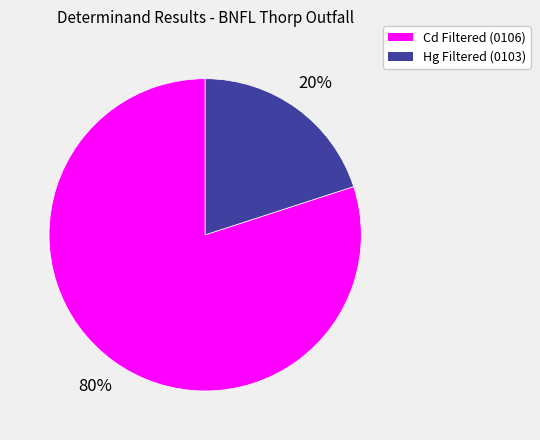

To the nearest percent, what is the difference between the Hg Filtered (0103) and Cd Filtered (0106) slice percentages?

60%